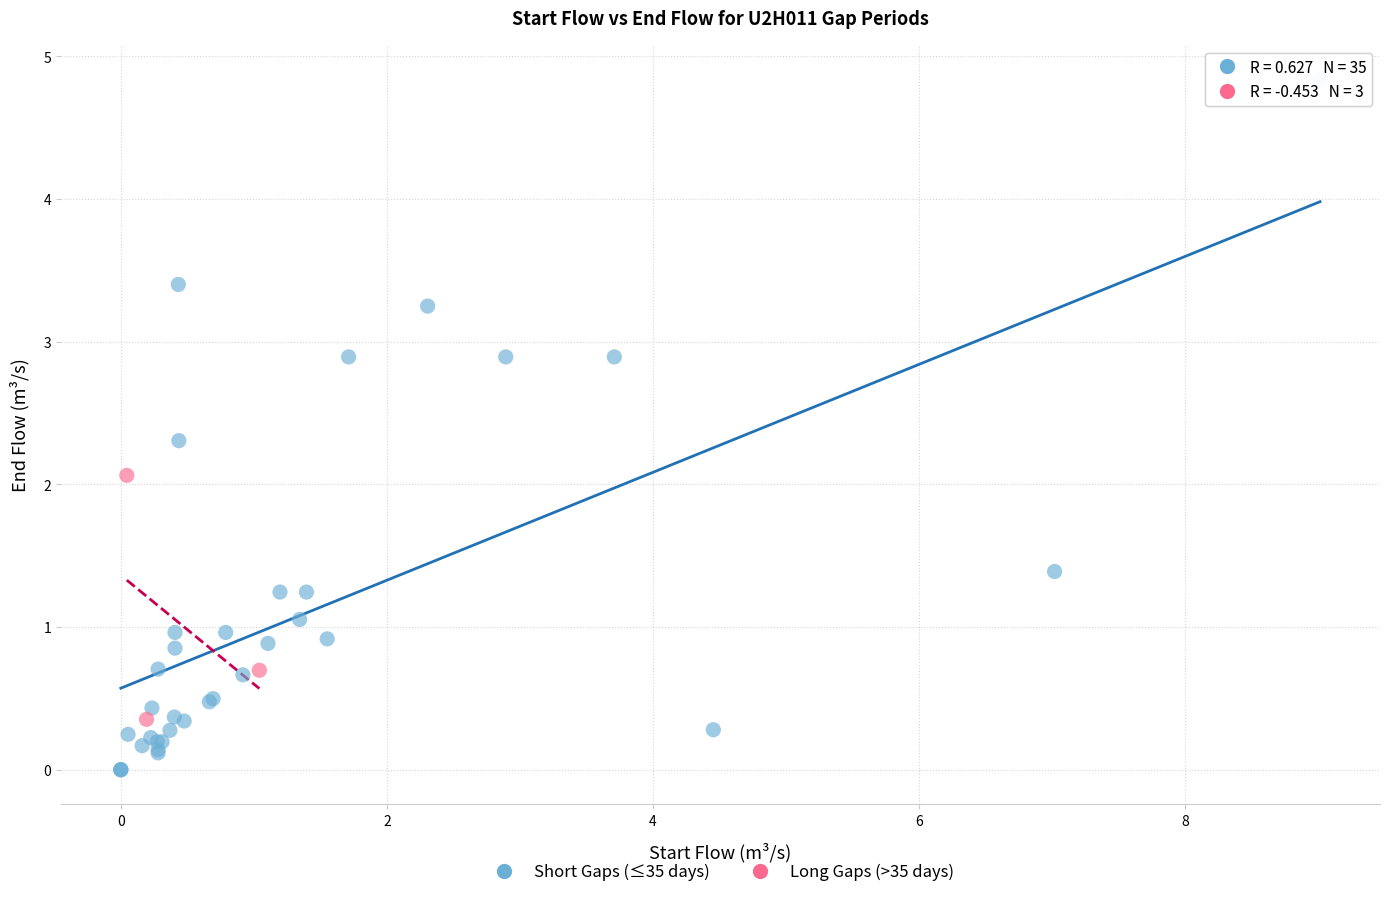

Which series has the widest spread of Y values?

Short Gaps (≤35 days)